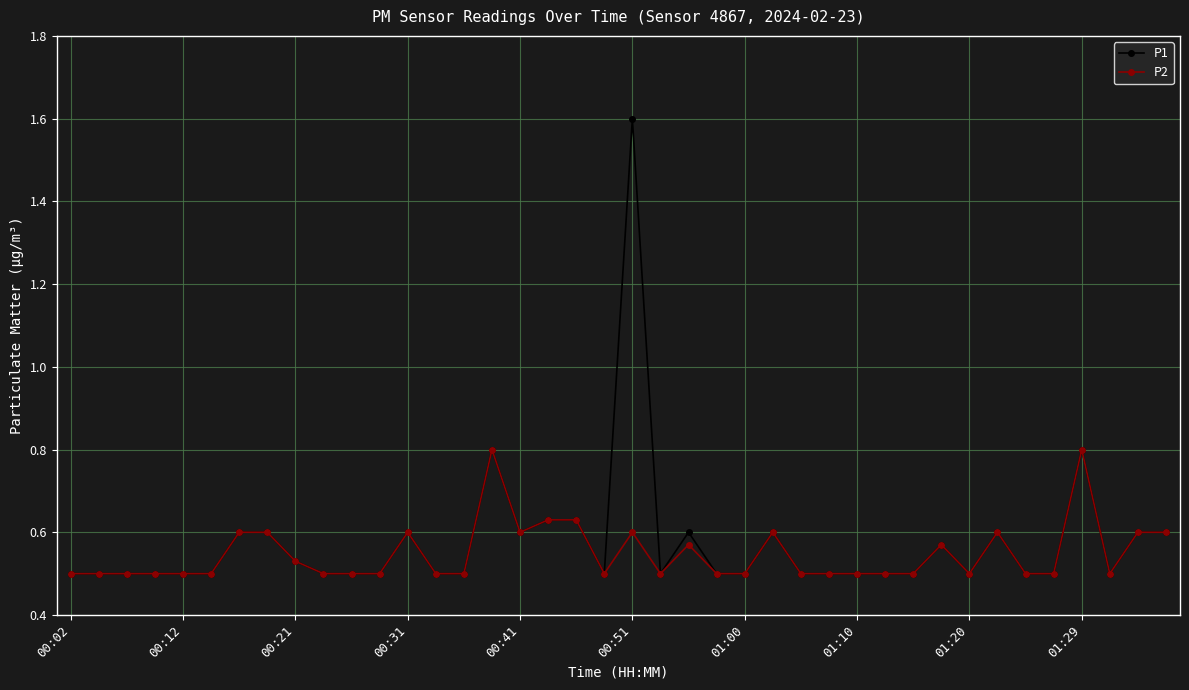

Rank the series by their average value, from highest to lowest.

P1, P2